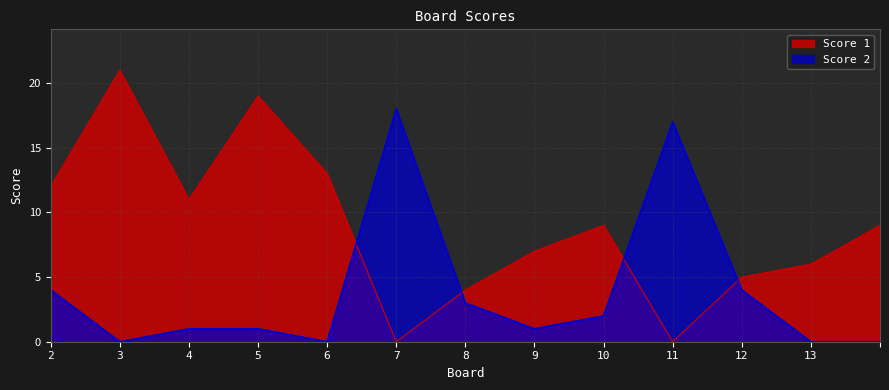

Reading left to right, what are all the values shown in this chart?

Score 1: 12	21	11	19	13	0	4	7	9	0	5	6	9
Score 2: 4	0	1	1	0	18	3	1	2	17	4	0	0